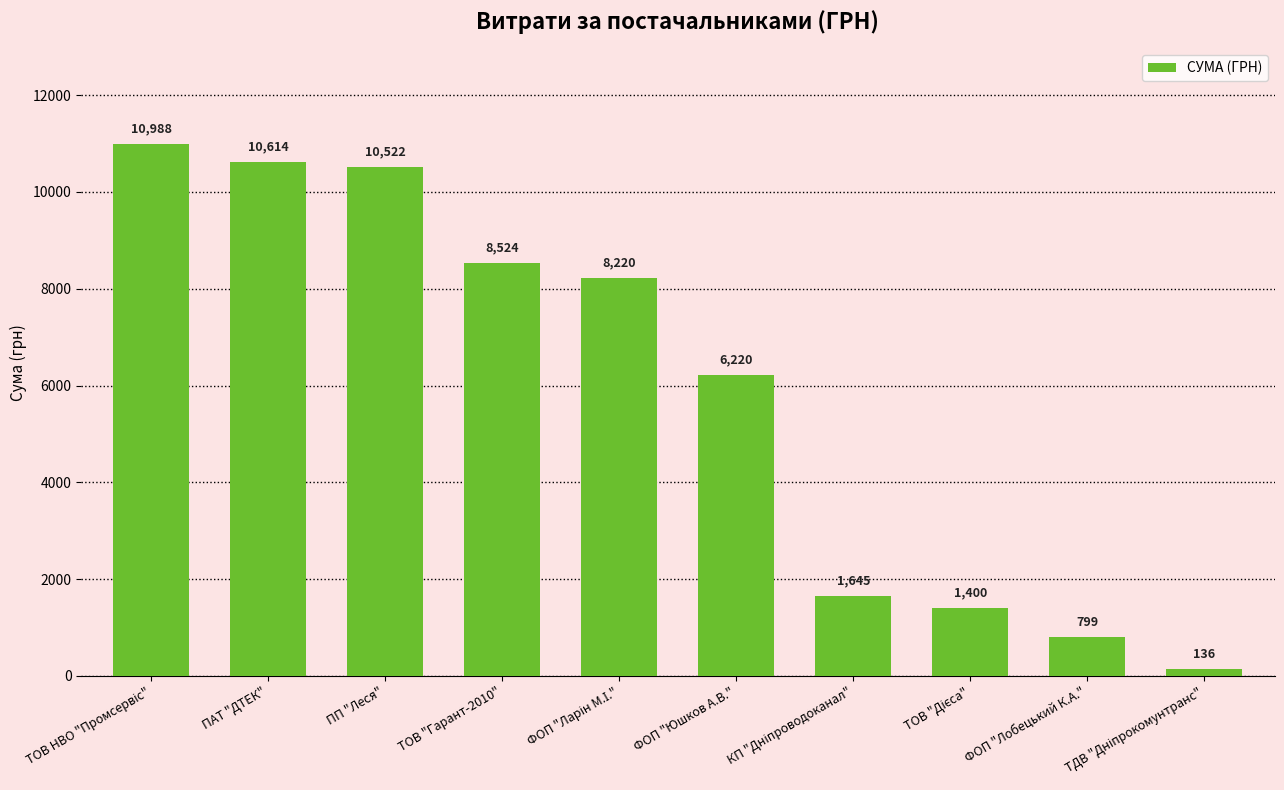

What is the difference between the maximum and minimum values?

10852.0